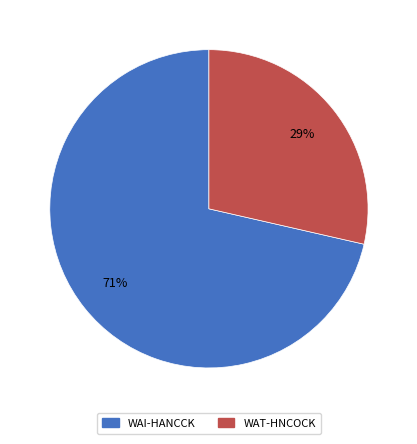

To the nearest percent, what is the combined percentage of WAI-HANCCK and WAT-HNCOCK?

100%